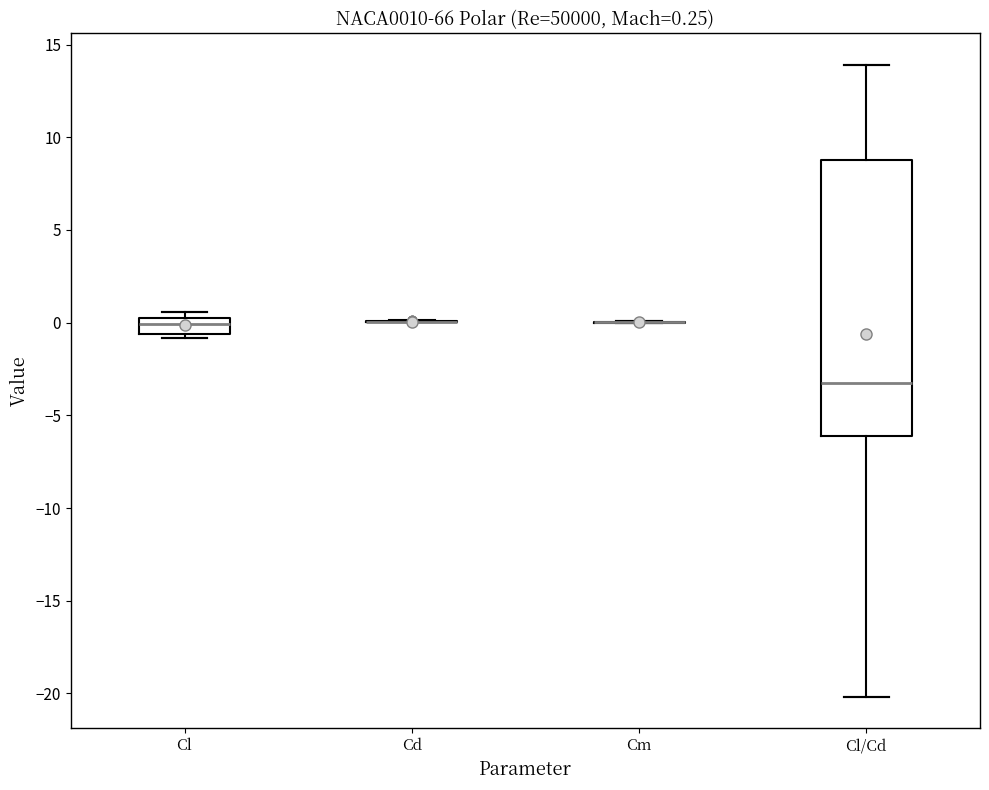

Which box is the tallest, from its lower edge to its upper edge?

Cl/Cd